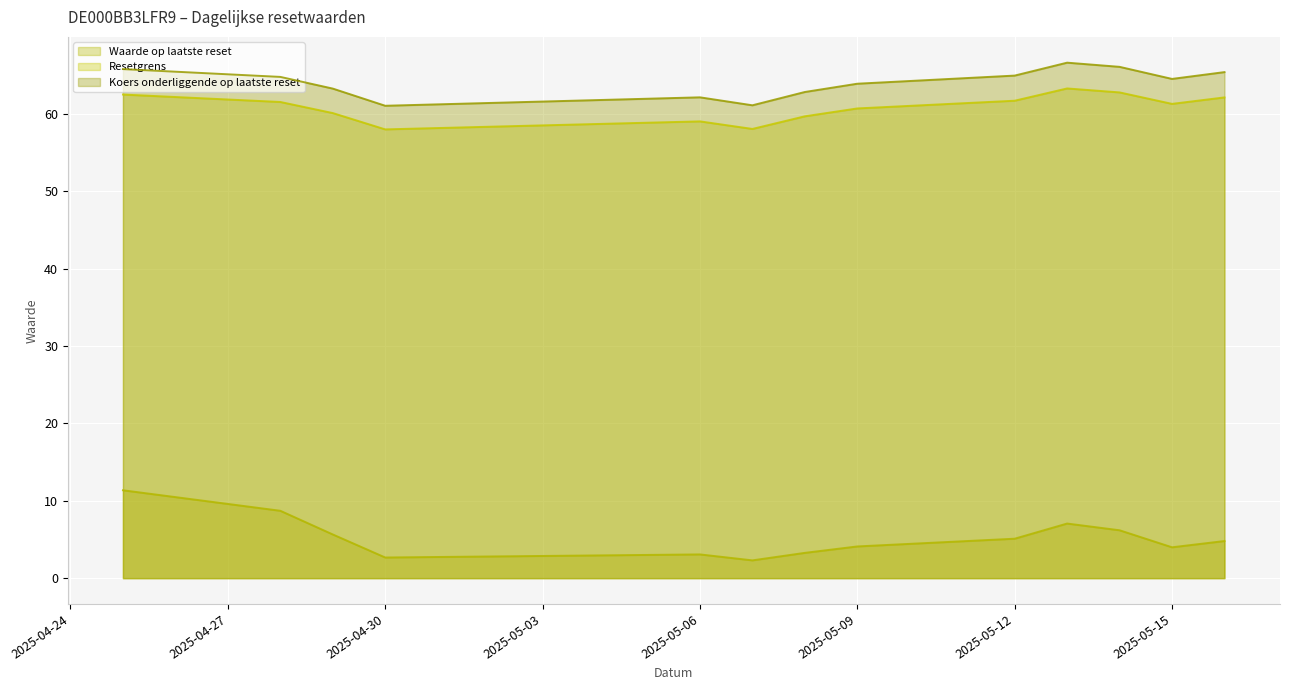

Is the value of Koers onderliggende op laatste reset at 2025-04-28 greater than the value of Resetgrens at 2025-05-06?

Yes